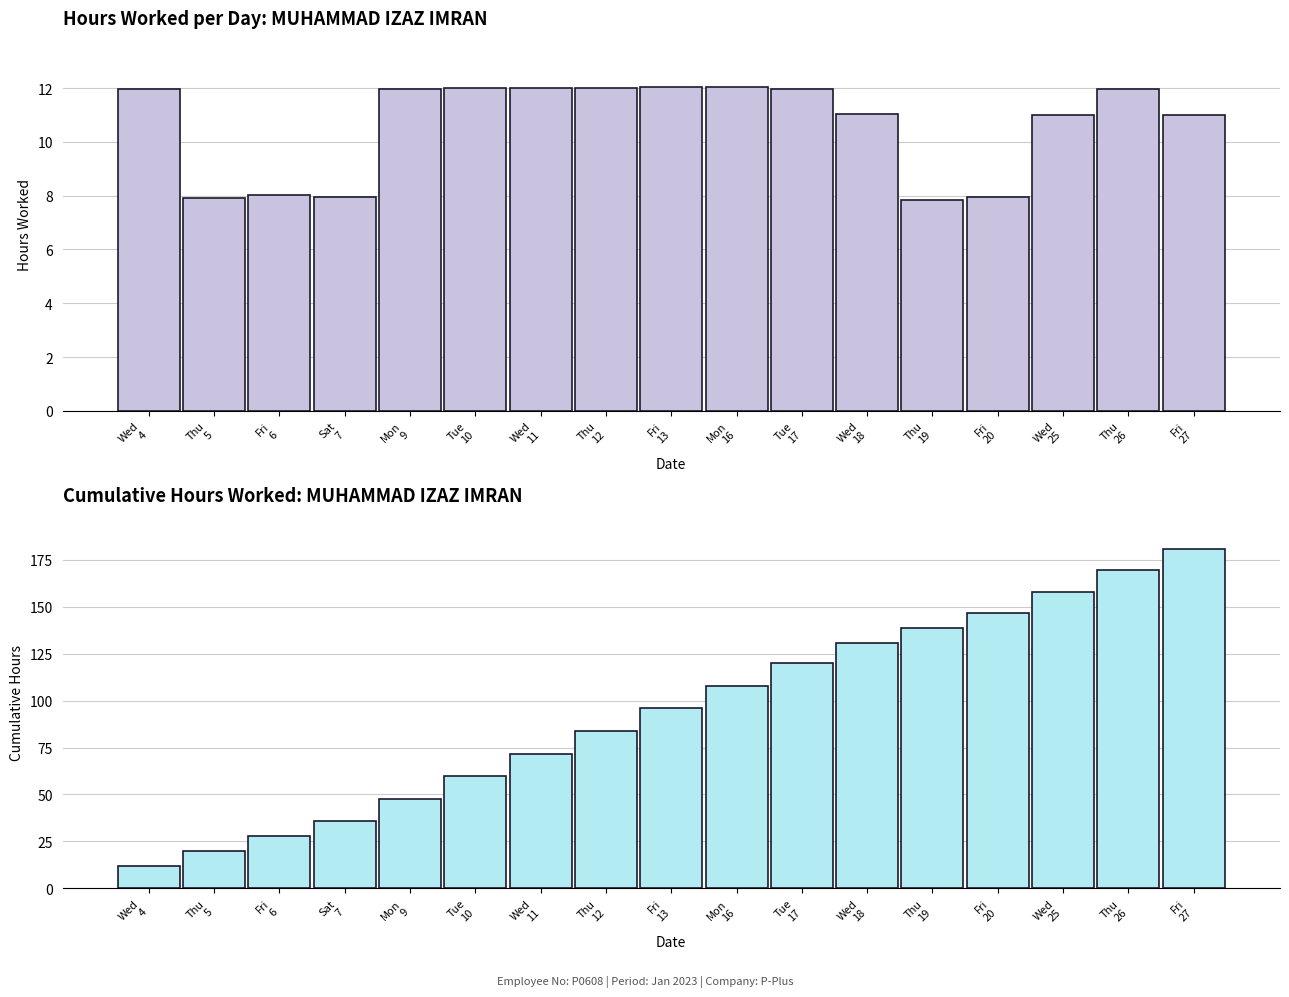

Reading left to right, what are all the values shown in this chart?

Low (hours worked): 12.0	7.9	8.0	7.9	12.0	12.0	12.0	12.0	12.1	12.1	11.9	11.1	7.8	7.9	11.0	12.0	11.0
Cumulative Hours: 12.0	19.9	27.9	35.9	47.8	59.8	71.8	83.8	95.9	108.0	119.9	131.0	138.8	146.8	157.8	169.7	180.7